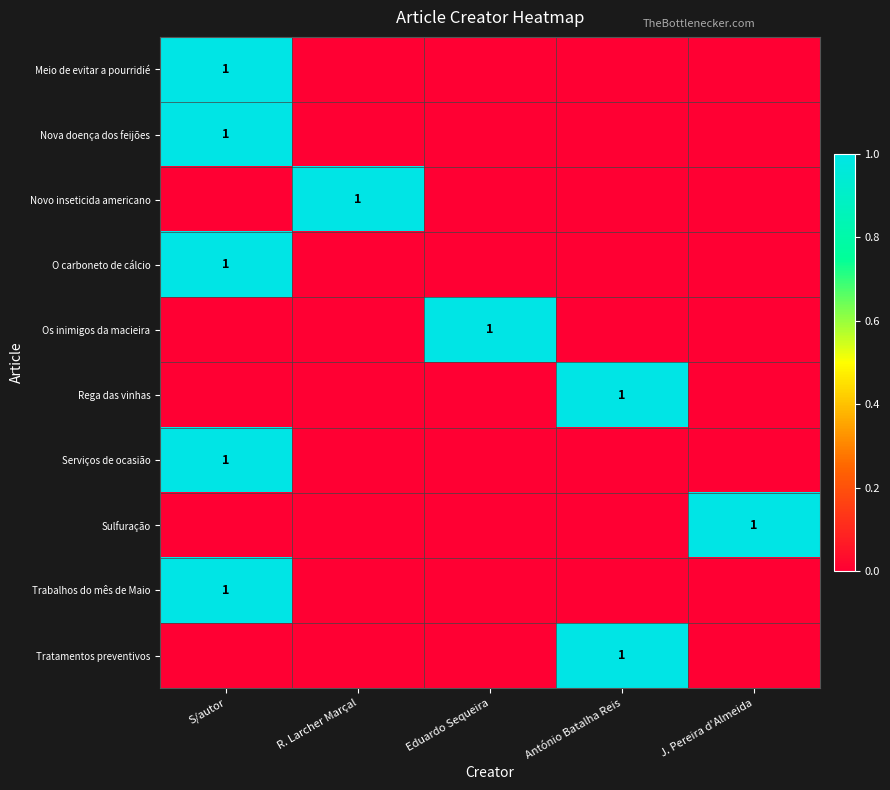

Between R. Larcher Marçal and J. Pereira d'Almeida, which is larger?

R. Larcher Marçal